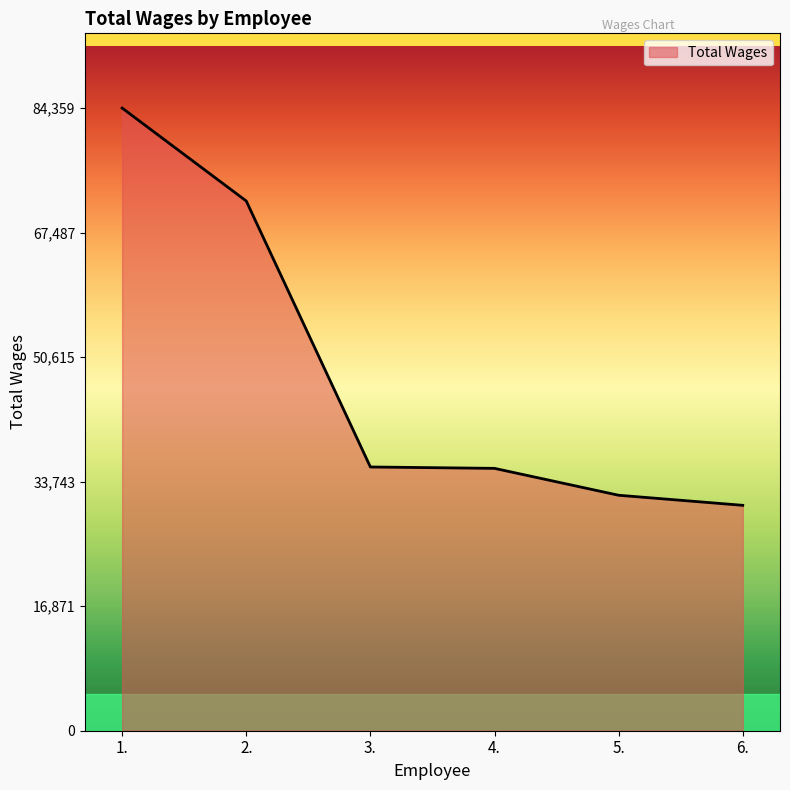

The chart shows a value of 63482 at 4.. True or false?

False